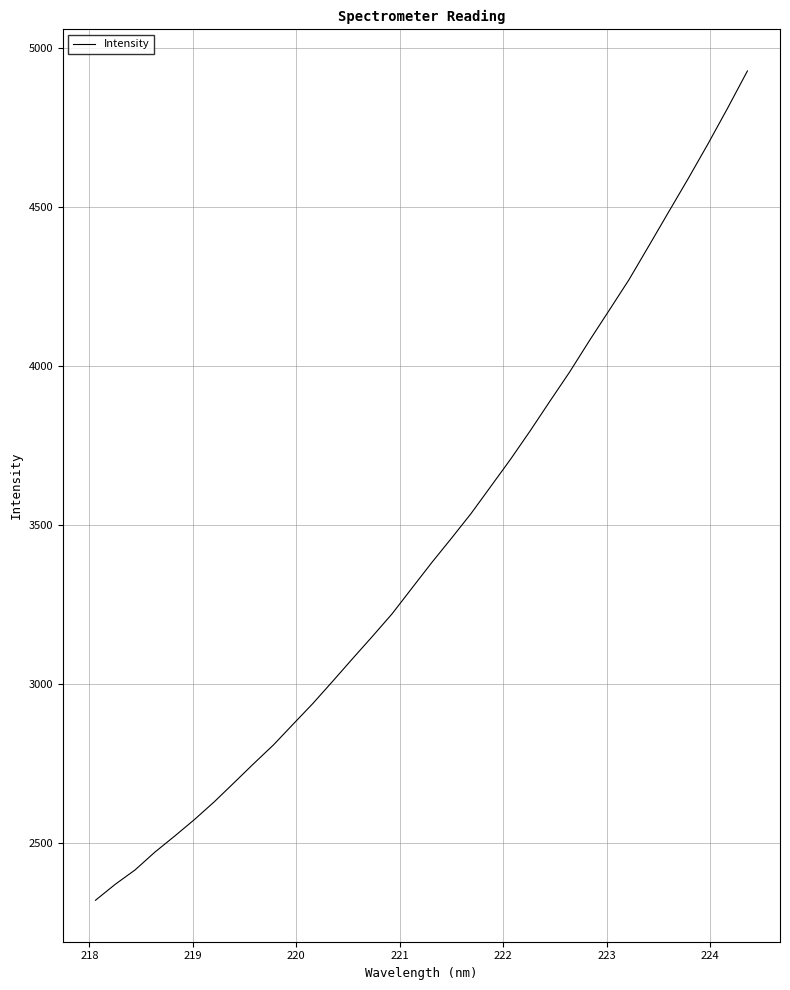

What is the average value?

3439.0